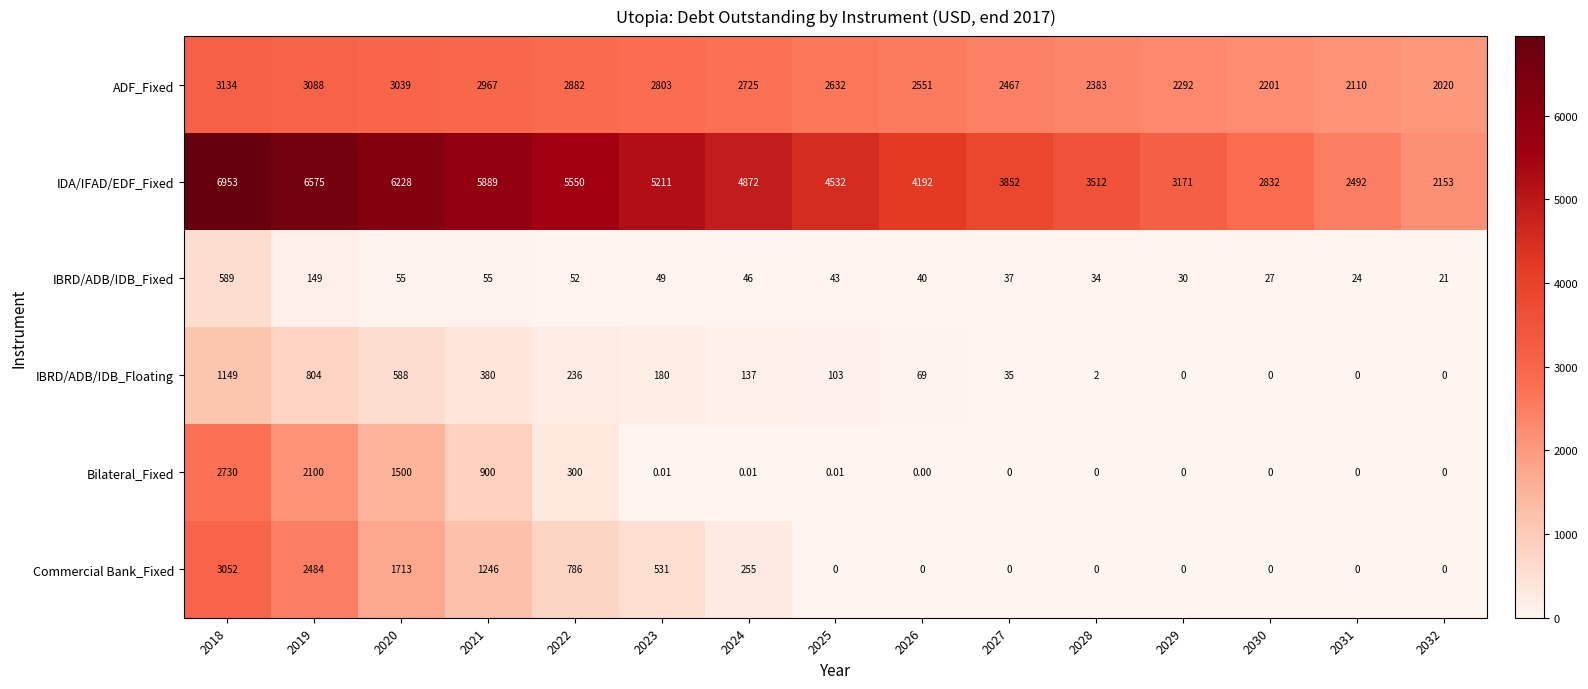

Between 2023 and 2028, which series saw the biggest shift?

IDA/IFAD/EDF_Fixed